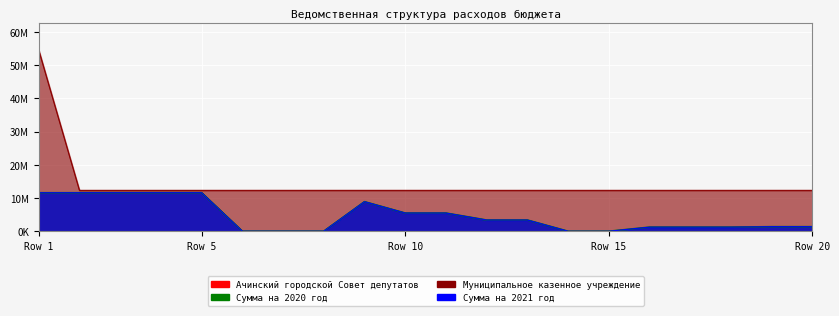

At how many categories does at least one series exceed 40204136?

1